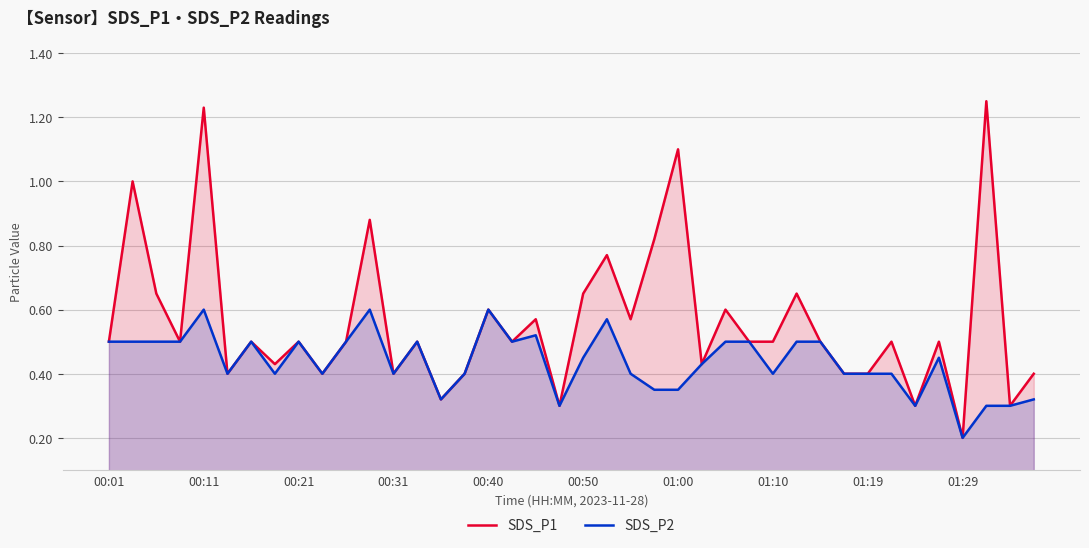

Which series has the widest spread of values?

SDS_P1